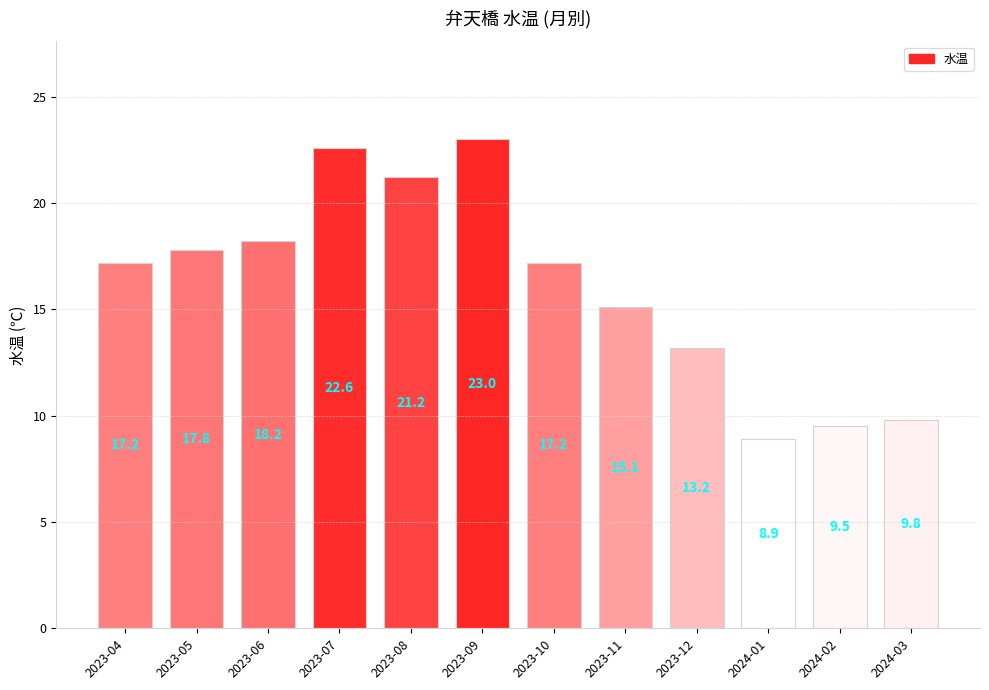

Reading left to right, transcribe all the data shown in this chart.

2023-04=17.2	2023-05=17.8	2023-06=18.2	2023-07=22.6	2023-08=21.2	2023-09=23.0	2023-10=17.2	2023-11=15.1	2023-12=13.2	2024-01=8.9	2024-02=9.5	2024-03=9.8